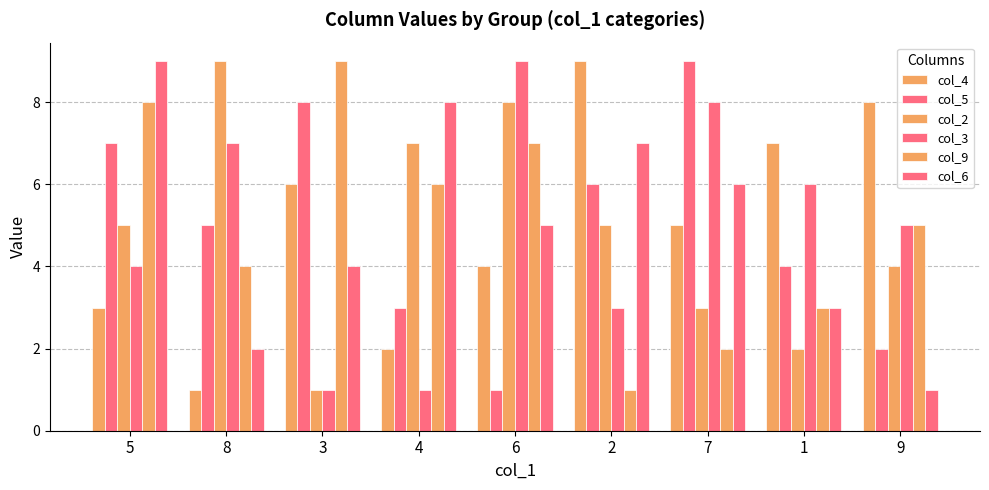

What is the difference between the second highest and second lowest values in the col_6 series?

6